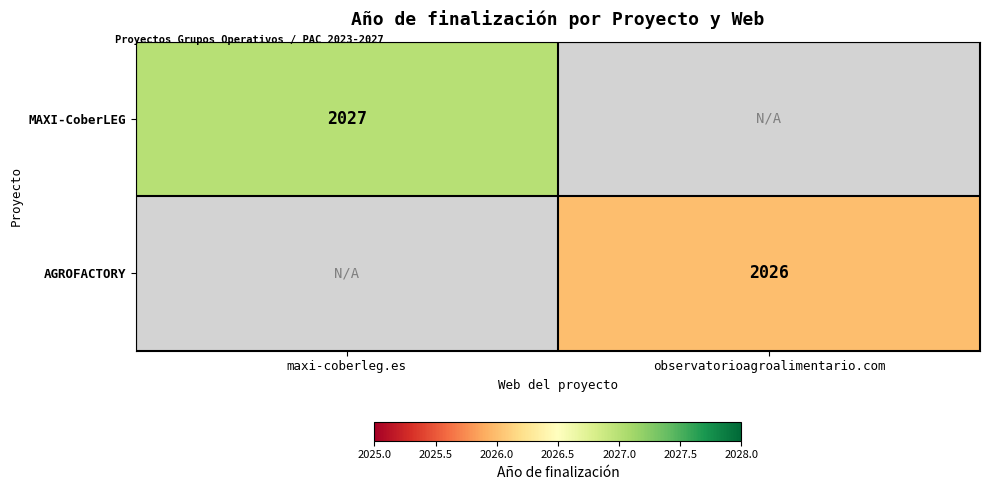

The MAXI-CoberLEG series shows 598 at maxi-coberleg.es. True or false?

False